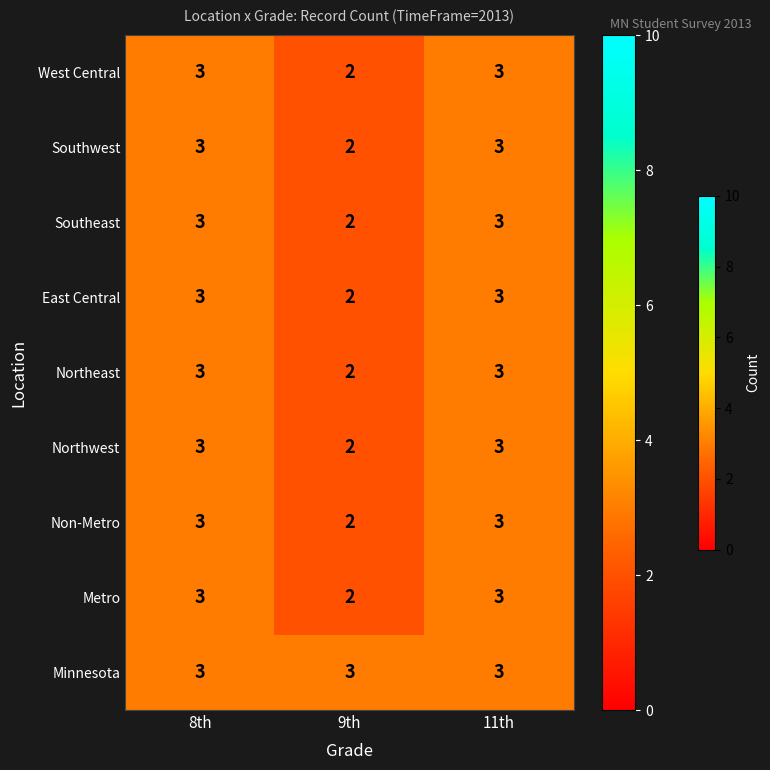

The Minnesota series shows 2 at 8th. True or false?

False